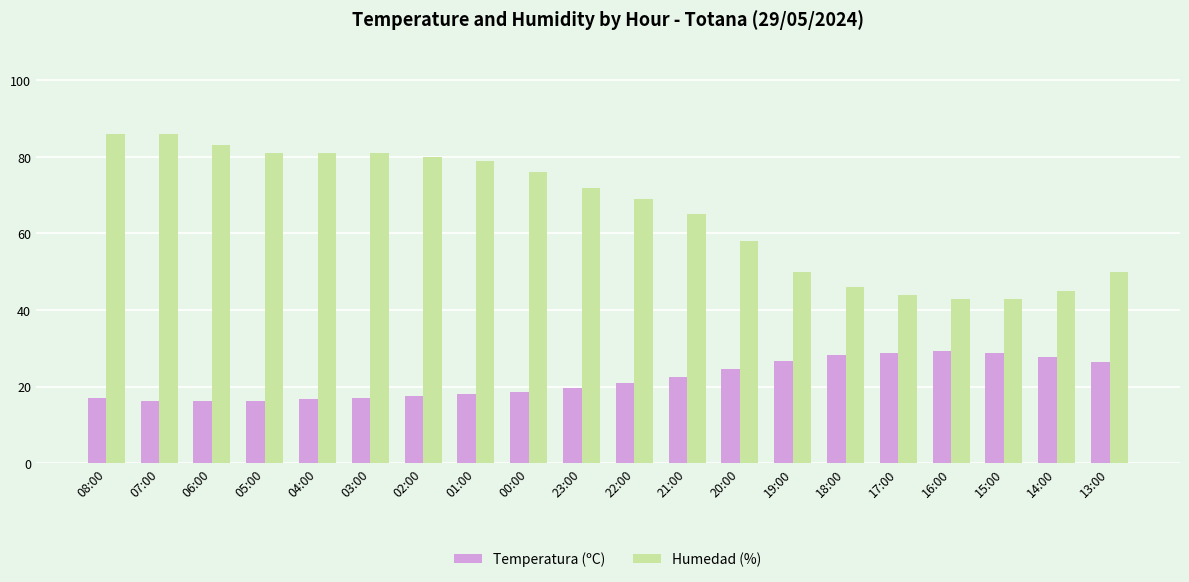

Which series changed the most between 03:00 and 19:00?

Humedad (%)